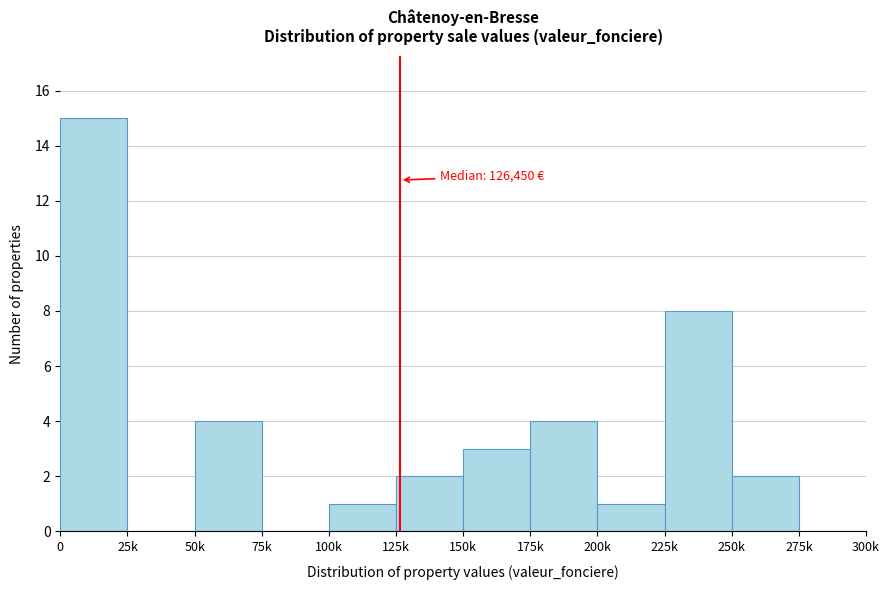

Reading left to right, transcribe all the data shown in this chart.

0=15	25k=0	50k=4	75k=0	100k=1	125k=2	150k=3	175k=4	200k=1	225k=8	250k=2	275k=0